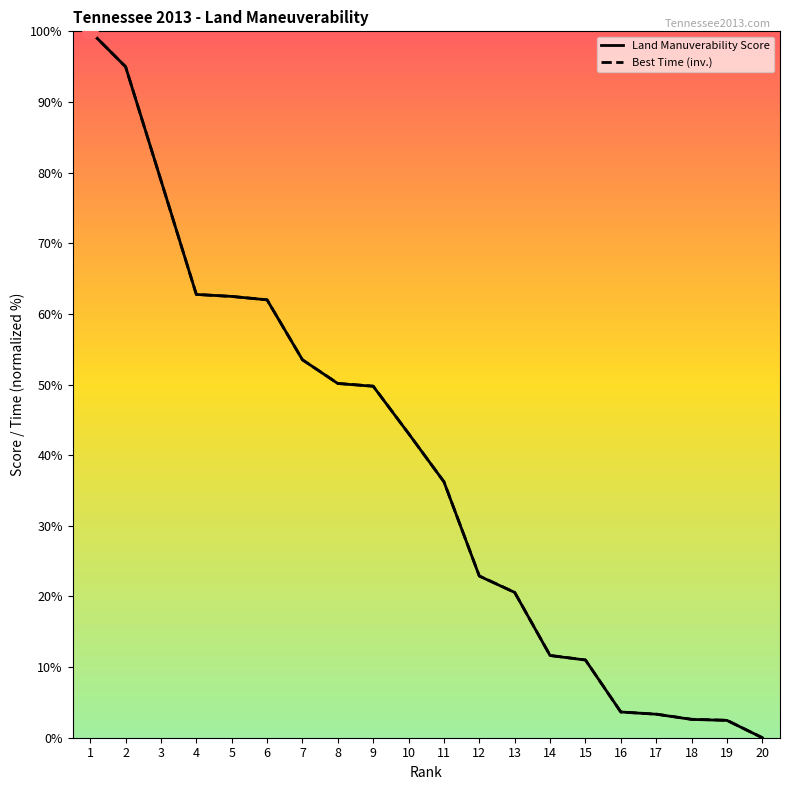

Which series reaches the minimum Y coordinate?

Land Manuverability Score